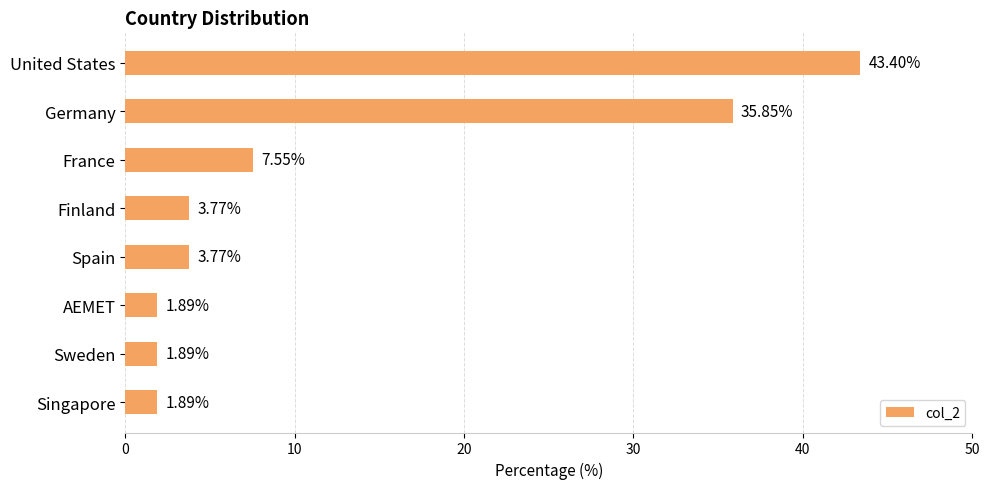

What is the label of the 4th bar from the bottom?

Spain